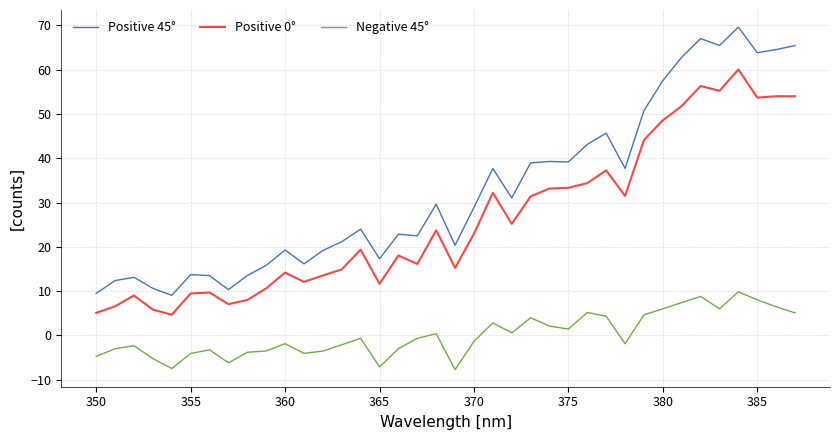

True or false: Positive 45° and Positive 0° cross at least once.

False